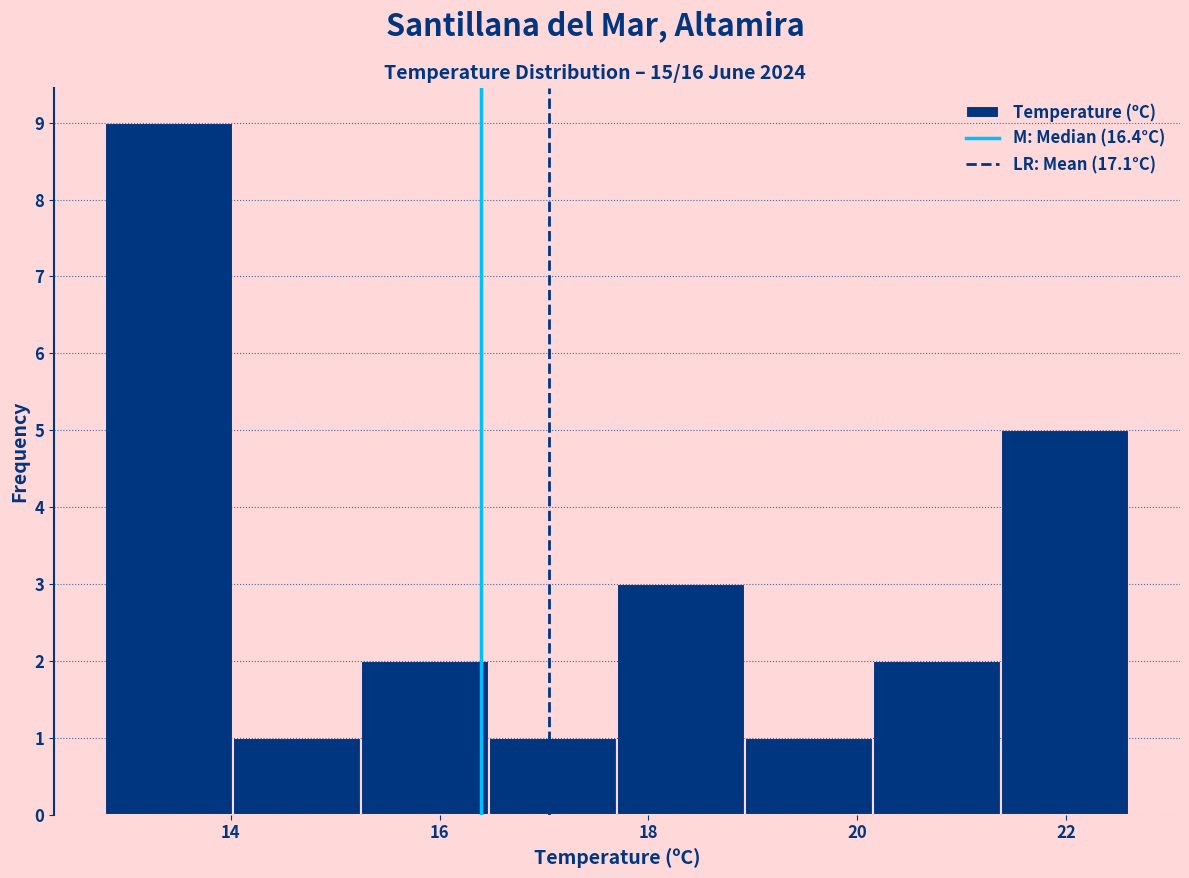

Reading left to right, transcribe this chart: for each bar, give the range it covers on the x-axis and its height. Neither the bar edges nor the heights are printed on the chart, so give them approximately, as read against the axes.

12.8 to 14.0: 9
14.0 to 15.2: 1
15.2 to 16.4: 2
16.4 to 17.8: 1
17.8 to 19.0: 3
19.0 to 20.2: 1
20.2 to 21.4: 2
21.4 to 22.6: 5